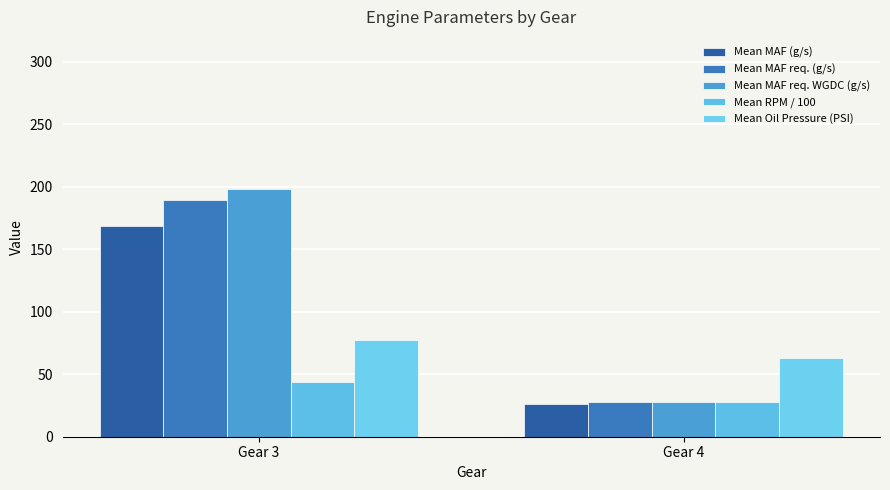

List the labels in order of Mean MAF req. (g/s) value, smallest first.

Gear 4, Gear 3